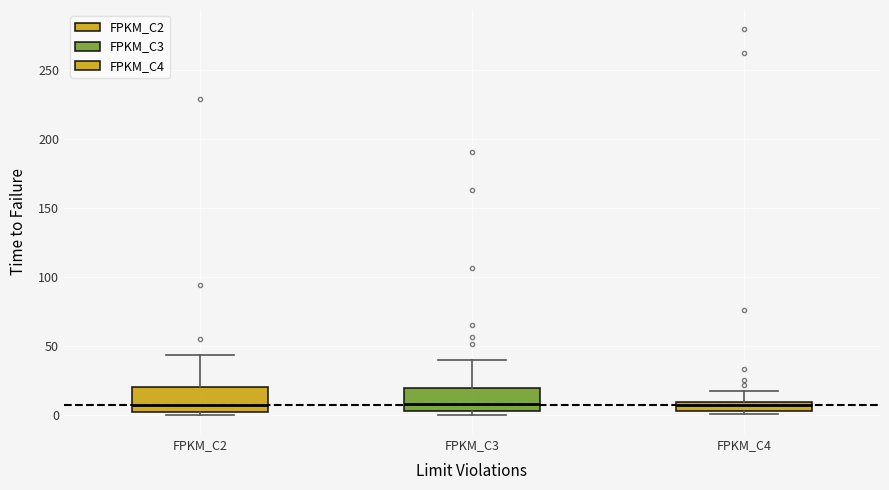

Where does the median line of the box for FPKM_C3 sit on the y-axis? The values are not printed on the chart, so give them approximately, as read against the axis.

10